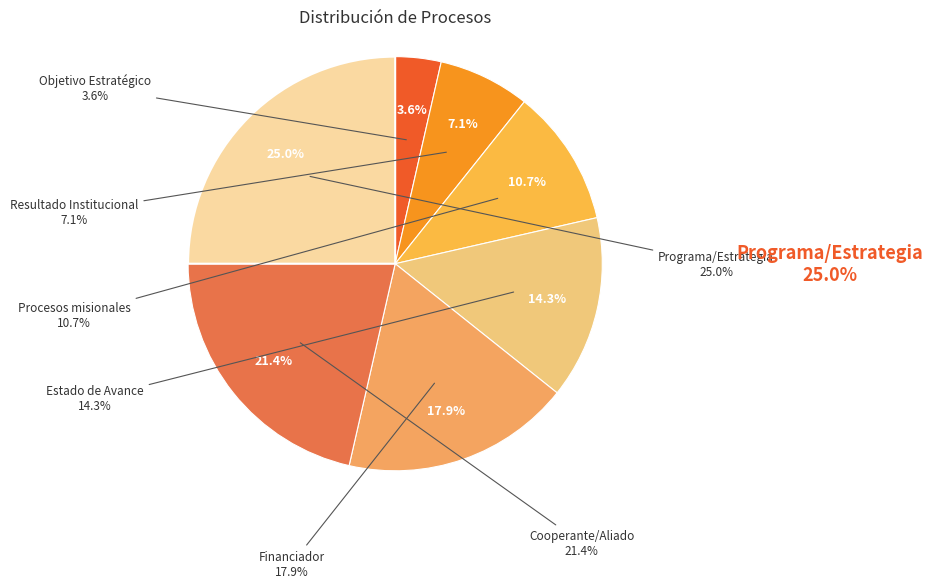

Between Cooperante/Aliado and Programa/Estrategia, which is larger?

Programa/Estrategia